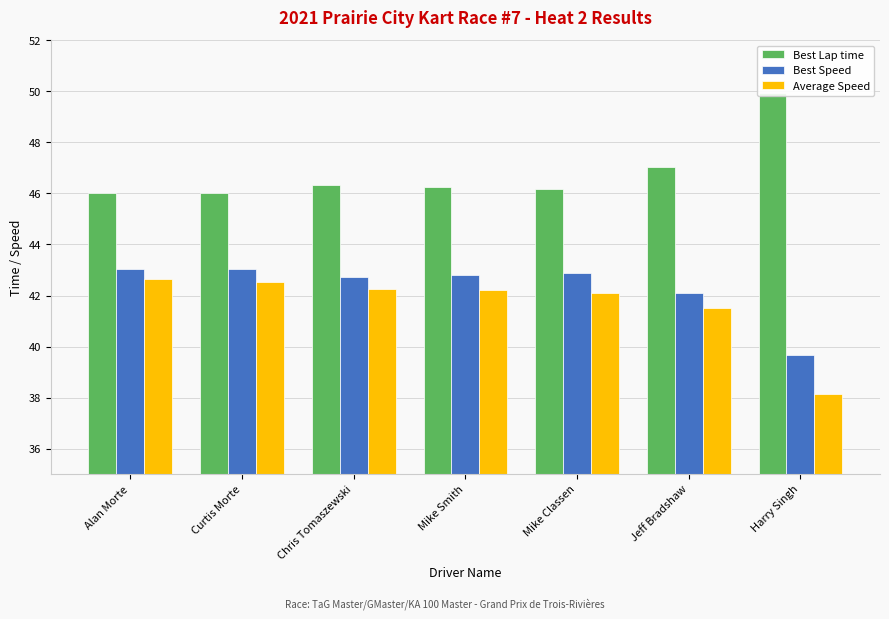

Count the number of categories in the chart.

7